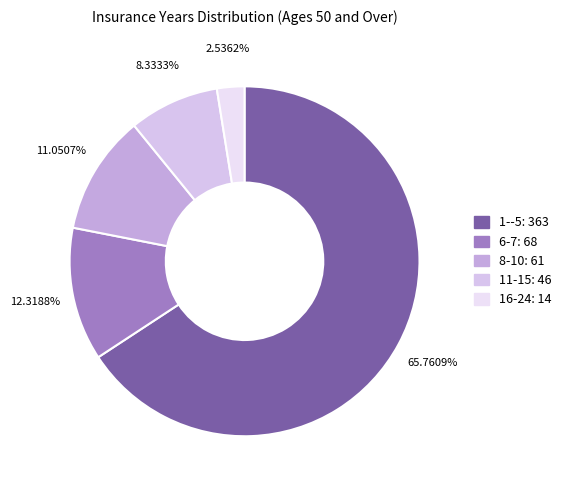

What percentage is the 16-24 slice, to the nearest percent?

3%